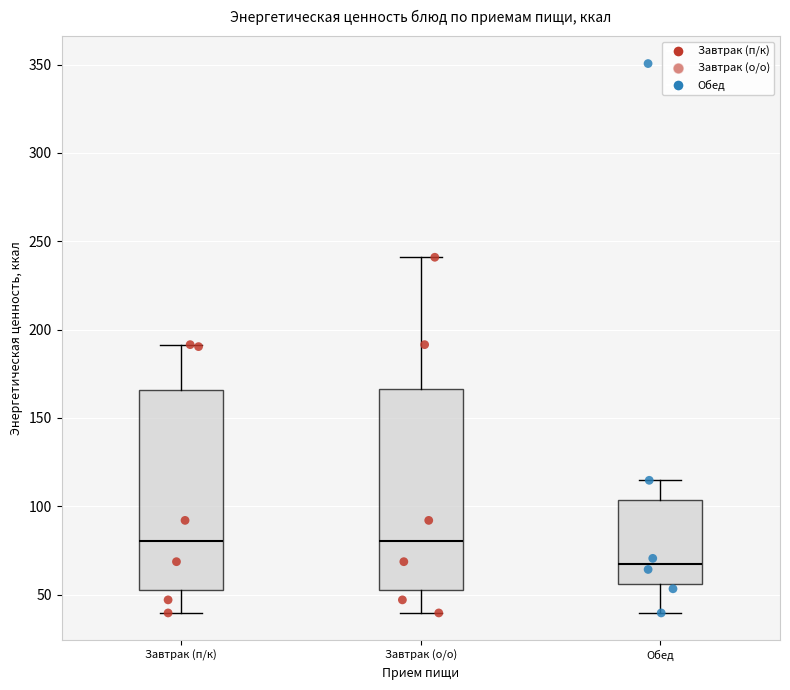

Where does the lower whisker of the box for Завтрак (о/о) end on the y-axis? The values are not printed on the chart, so give them approximately, as read against the axis.

40